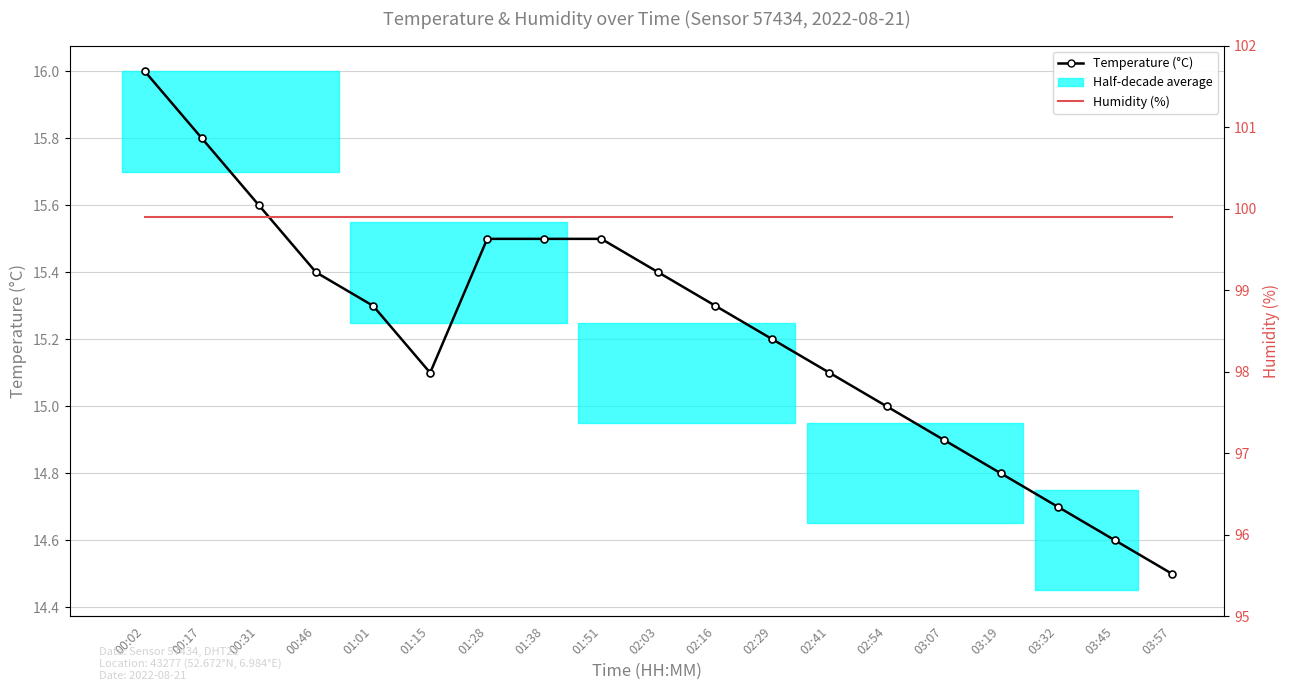

True or false: Temperature (°C) and Humidity (%) intersect in this chart.

False